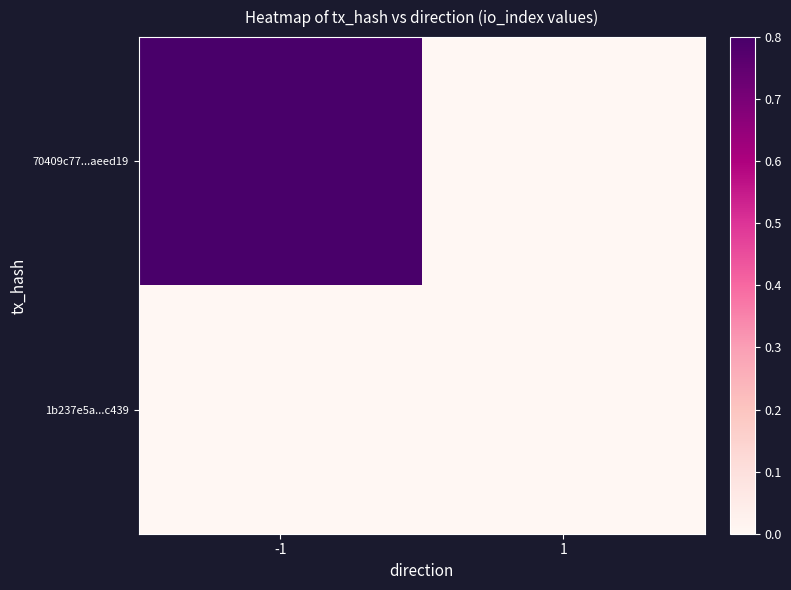

What is the total value across all series at -1?

1